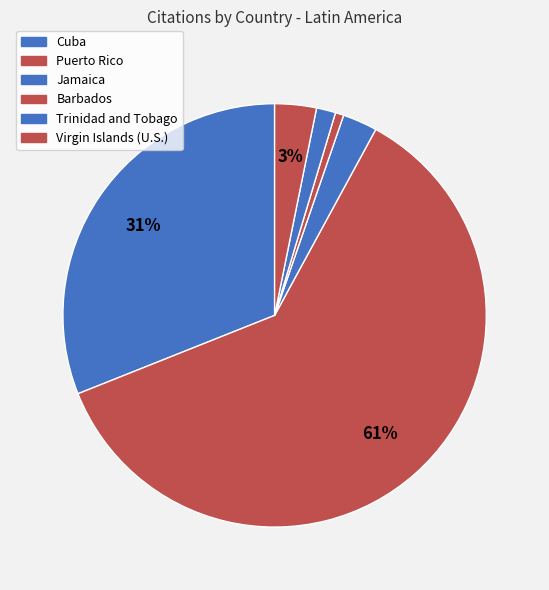

Is Puerto Rico the majority of the pie?

Yes